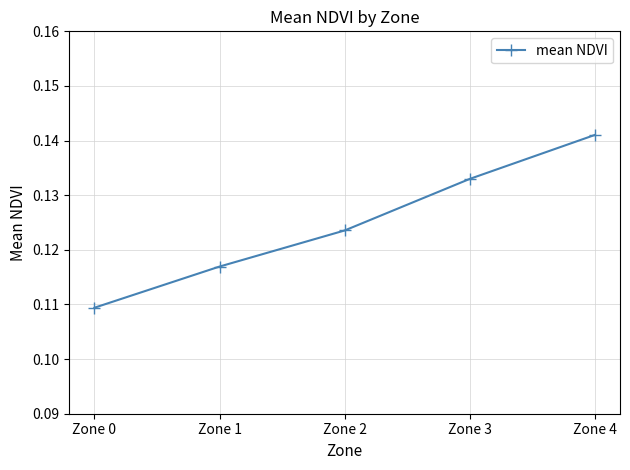

True or false: the data has more than 2 interior local peaks.

False